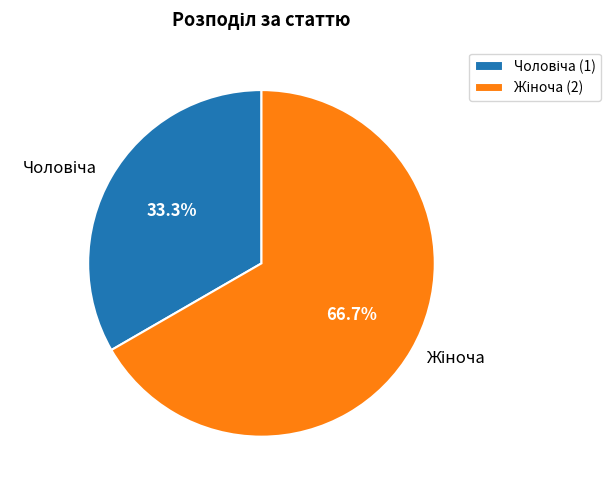

Does any single category account for the majority?

Yes